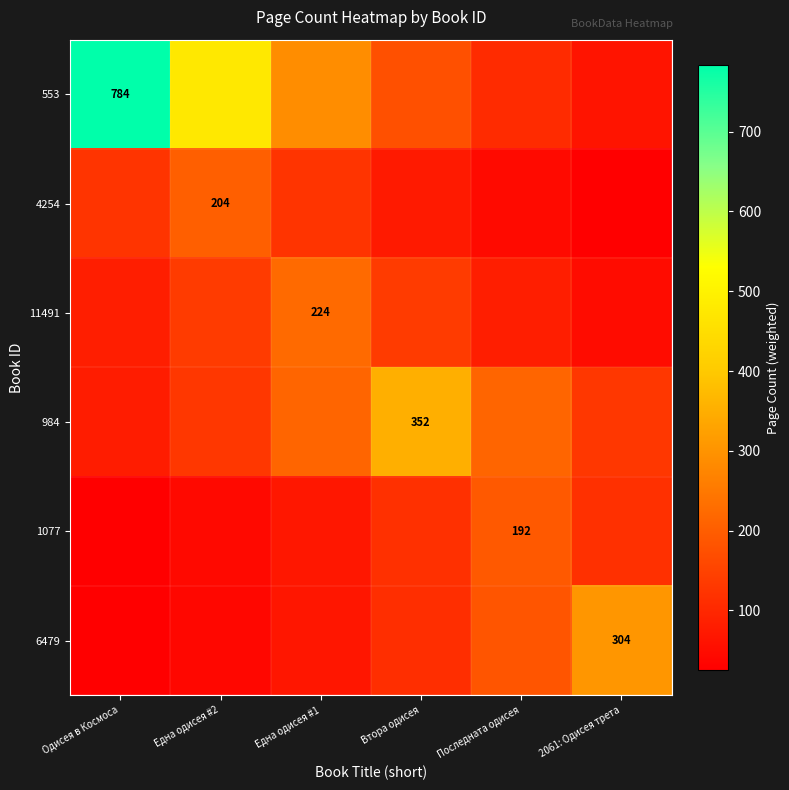

What is the spread (max minus min) of values at Втора одисея?

277.0